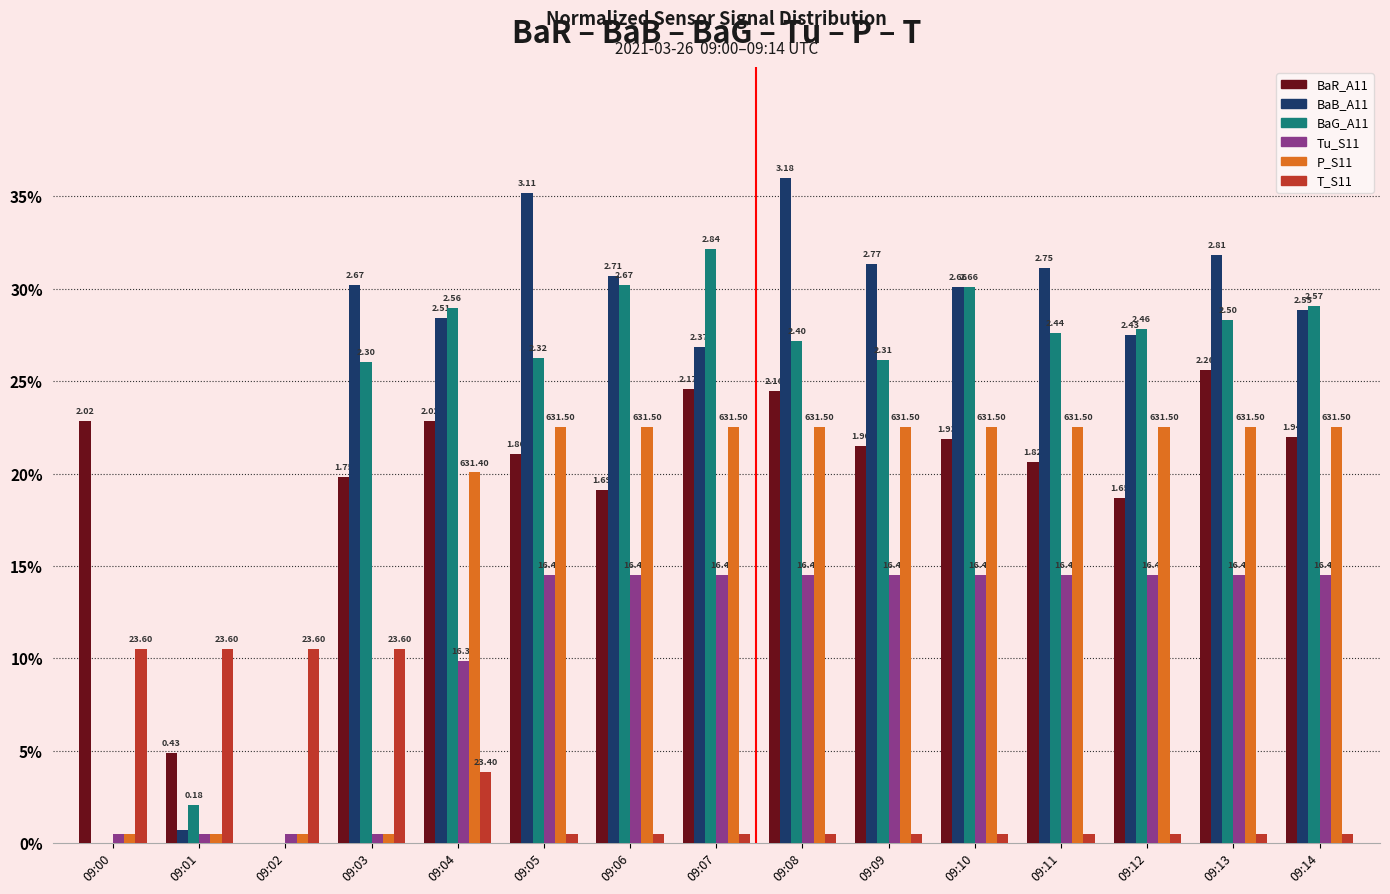

Reading right to left, transcribe all the data shown in this chart.

BaR_A11: 09:14=22.0	09:13=25.6	09:12=18.7	09:11=20.6	09:10=21.8	09:09=21.5	09:08=24.5	09:07=24.6	09:06=19.1	09:05=21.1	09:04=22.9	09:03=19.8	09:02=-0.6	09:01=4.9	09:00=22.9
BaB_A11: 09:14=28.9	09:13=31.8	09:12=27.5	09:11=31.1	09:10=30.1	09:09=31.4	09:08=36.0	09:07=26.8	09:06=30.7	09:05=35.2	09:04=28.4	09:03=30.2	09:02=-2.3	09:01=0.7	09:00=-0.2
BaG_A11: 09:14=29.1	09:13=28.3	09:12=27.8	09:11=27.6	09:10=30.1	09:09=26.2	09:08=27.2	09:07=32.2	09:06=30.2	09:05=26.3	09:04=29.0	09:03=26.0	09:02=-3.4	09:01=2.0	09:00=-0.6
Tu_S11: 09:14=14.5	09:13=14.5	09:12=14.5	09:11=14.5	09:10=14.5	09:09=14.5	09:08=14.5	09:07=14.5	09:06=14.5	09:05=14.5	09:04=9.8	09:03=0.5	09:02=0.5	09:01=0.5	09:00=0.5
P_S11: 09:14=22.5	09:13=22.5	09:12=22.5	09:11=22.5	09:10=22.5	09:09=22.5	09:08=22.5	09:07=22.5	09:06=22.5	09:05=22.5	09:04=20.1	09:03=0.5	09:02=0.5	09:01=0.5	09:00=0.5
T_S11: 09:14=0.5	09:13=0.5	09:12=0.5	09:11=0.5	09:10=0.5	09:09=0.5	09:08=0.5	09:07=0.5	09:06=0.5	09:05=0.5	09:04=3.8	09:03=10.5	09:02=10.5	09:01=10.5	09:00=10.5